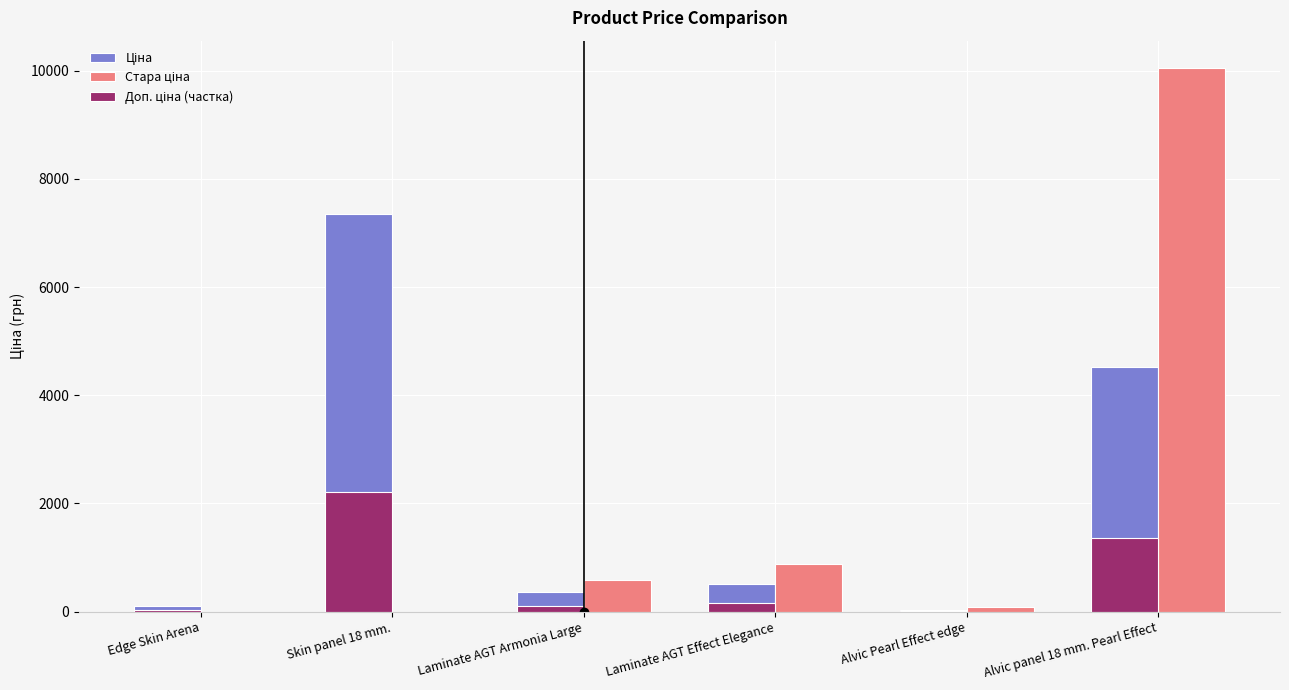

At which category is the sum across all series the highest?

Alvic panel 18 mm. Pearl Effect